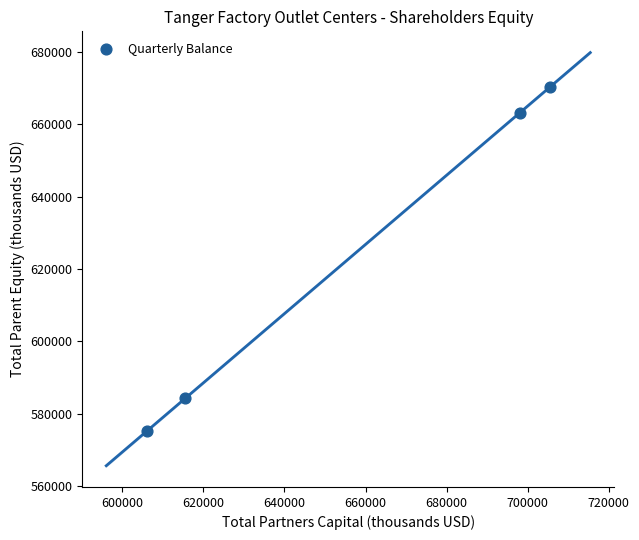

What Y value in the scatter plot is closest to 622676?

584272